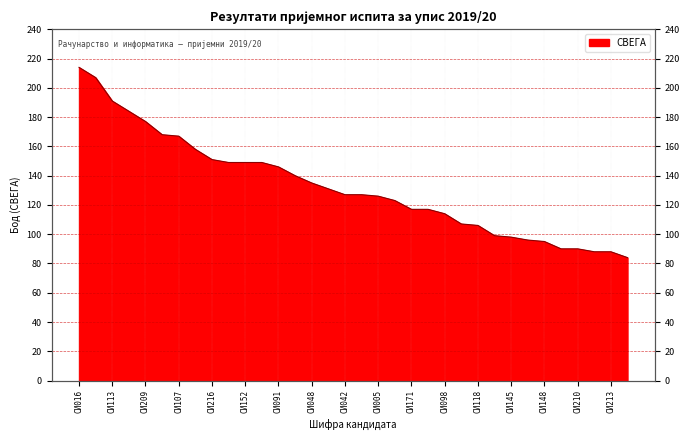

How many lines are shown in the chart?

1